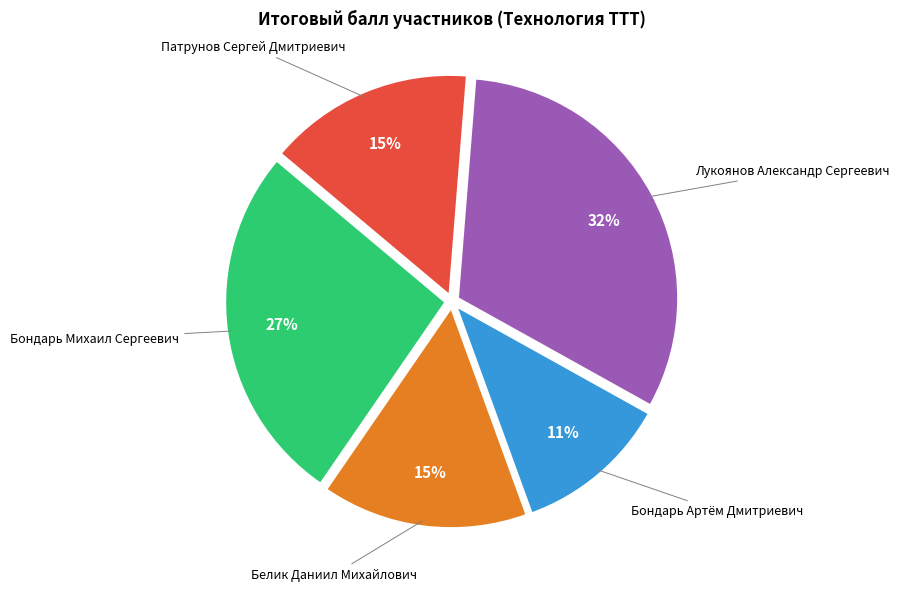

To the nearest percent, what is the average slice percentage?

20%